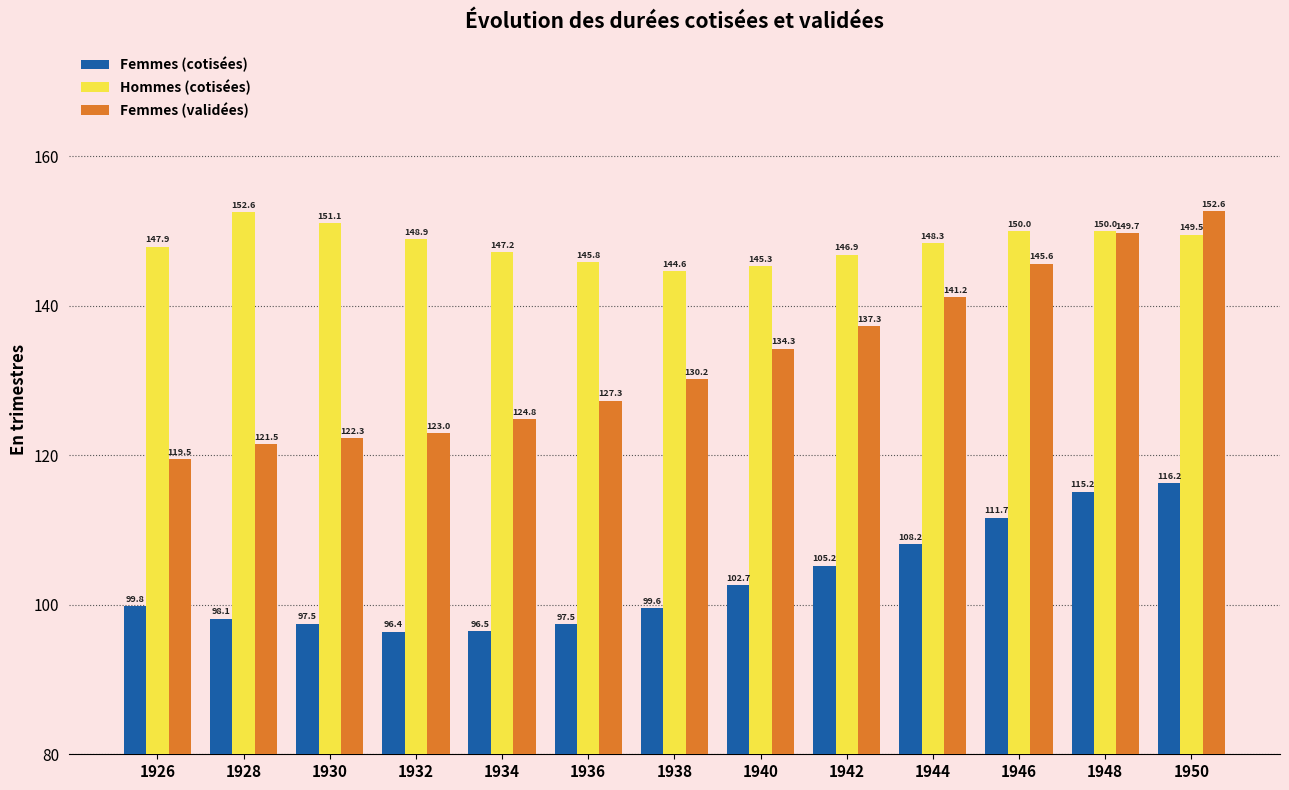

What is the sum of all Femmes (validées) values?

1729.4